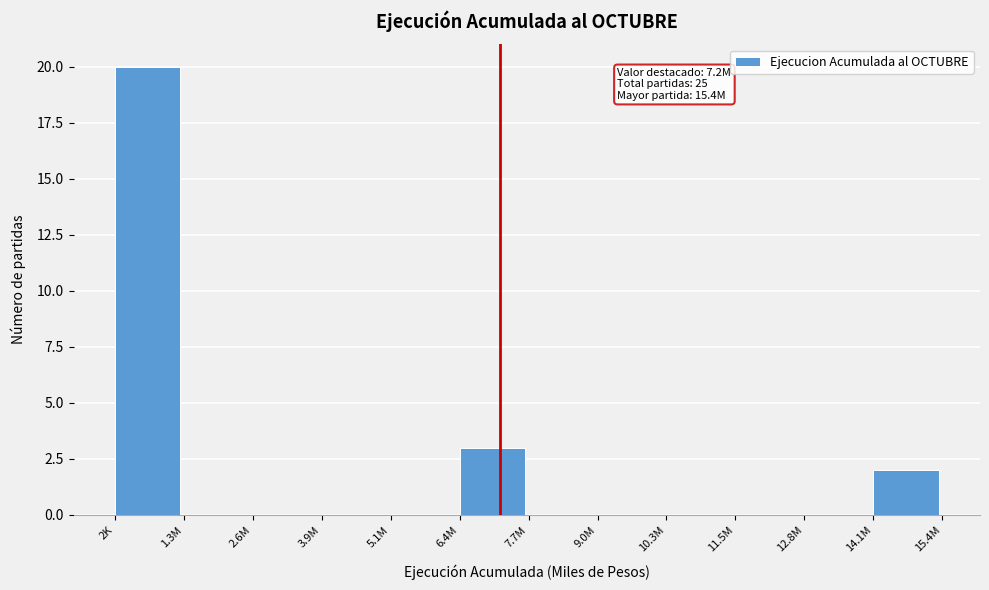

Reading left to right, what are all the values shown in this chart?

2K=20	1.3M=0	2.6M=0	3.9M=0	5.1M=0	6.4M=3	7.7M=0	9.0M=0	10.3M=0	11.5M=0	12.8M=0	14.1M=2